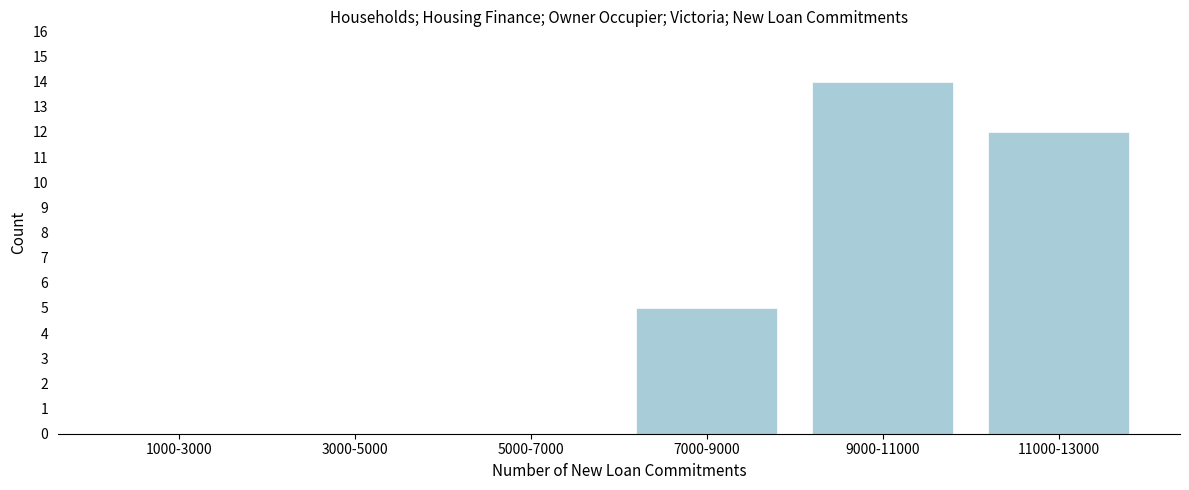

Reading left to right, list all the values displayed in this chart.

1000-3000=0	3000-5000=0	5000-7000=0	7000-9000=5	9000-11000=14	11000-13000=12